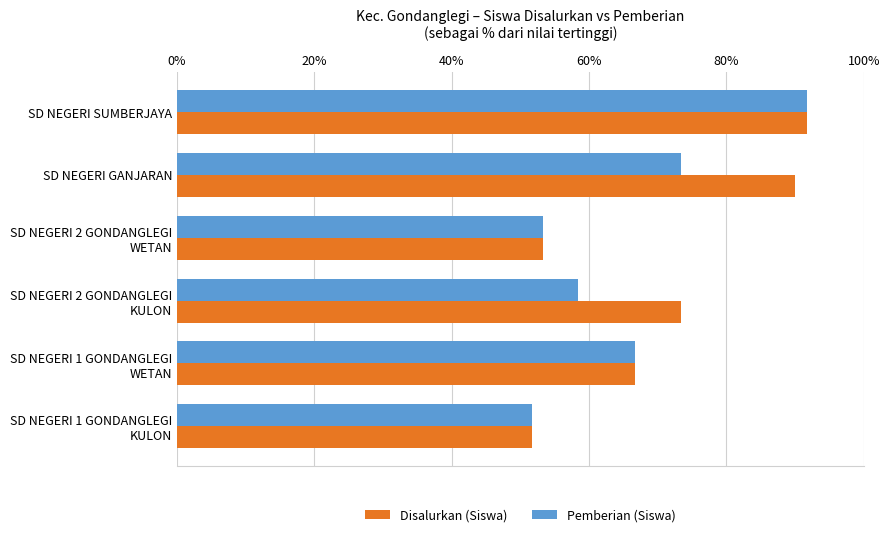

What is the difference between the maximum and minimum values in the Pemberian (Siswa) series?

0.4